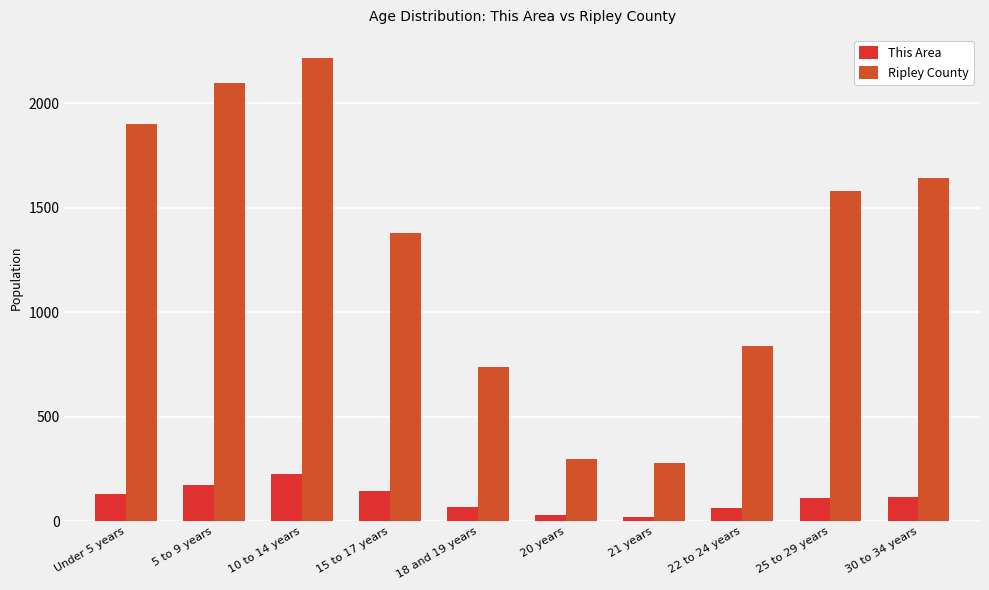

How many data points does each series have?

10